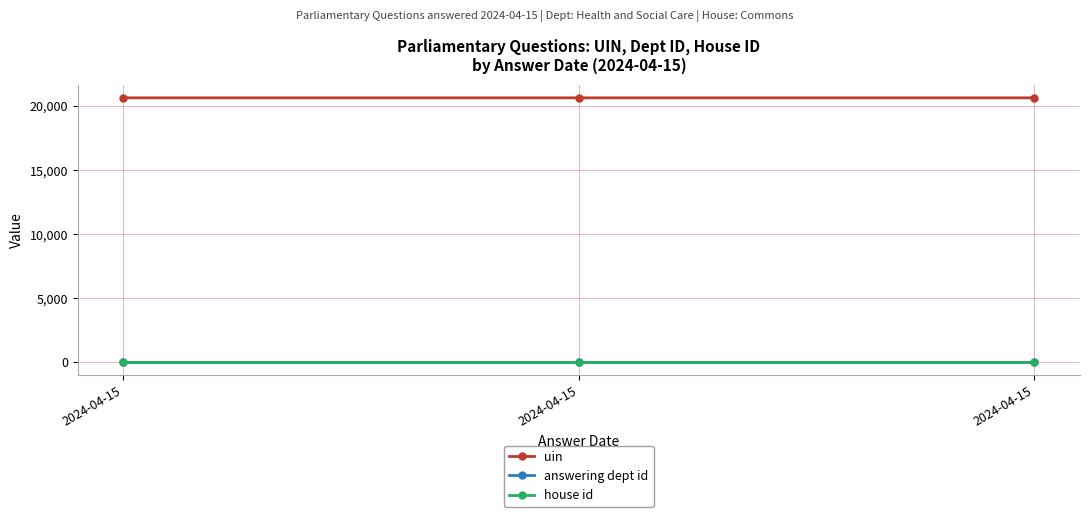

Reading left to right, extract all data points from this chart.

uin: 20611	20612	20613
answering dept id: 17	17	17
house id: 1	1	1